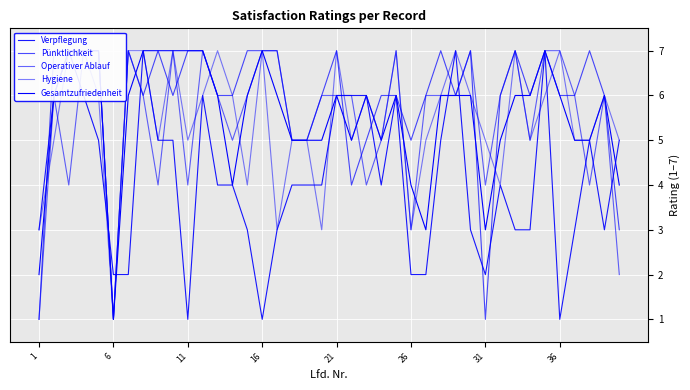

Does the chart display data point markers on the line(s)?

No